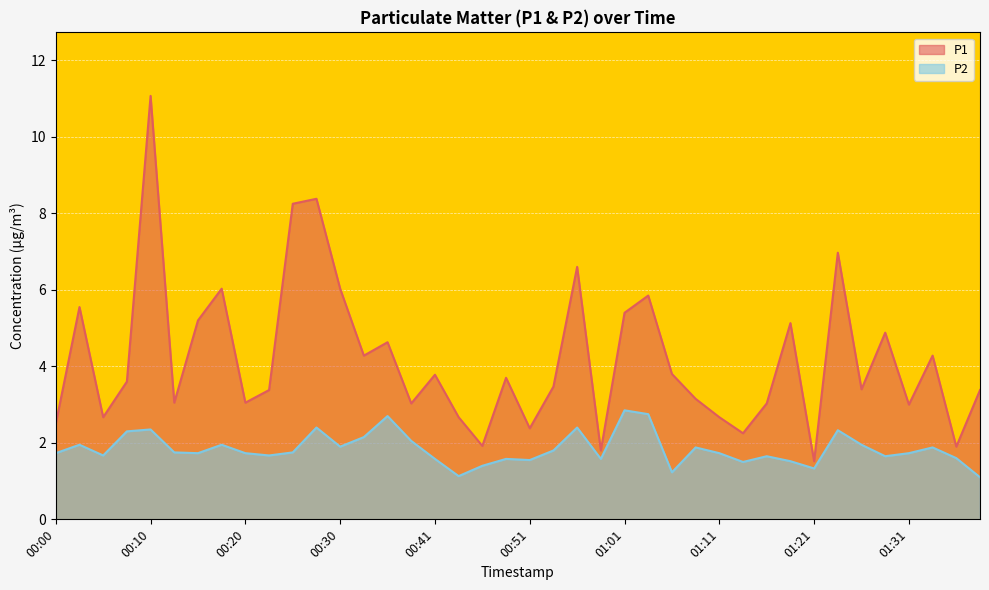

Which category has the highest value in the P1 series?

00:10